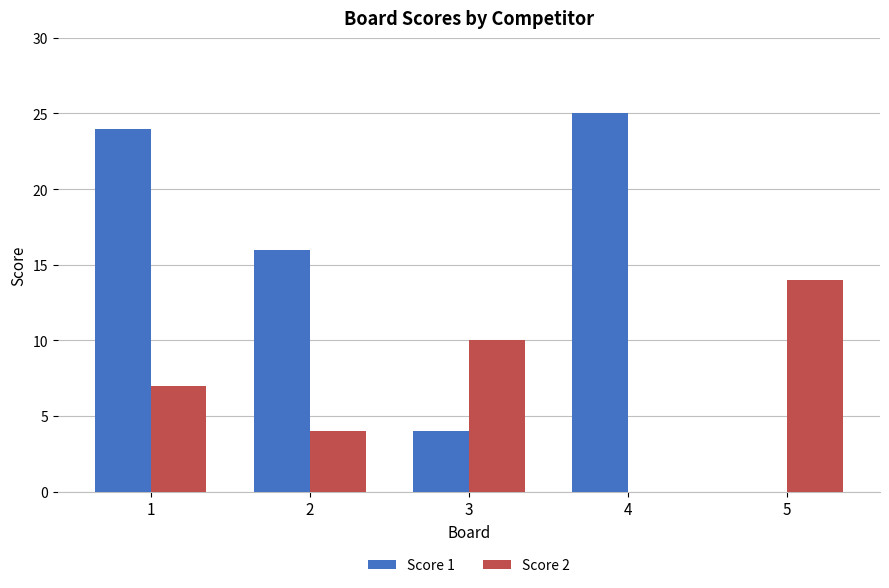

Count the number of data series in this chart.

2